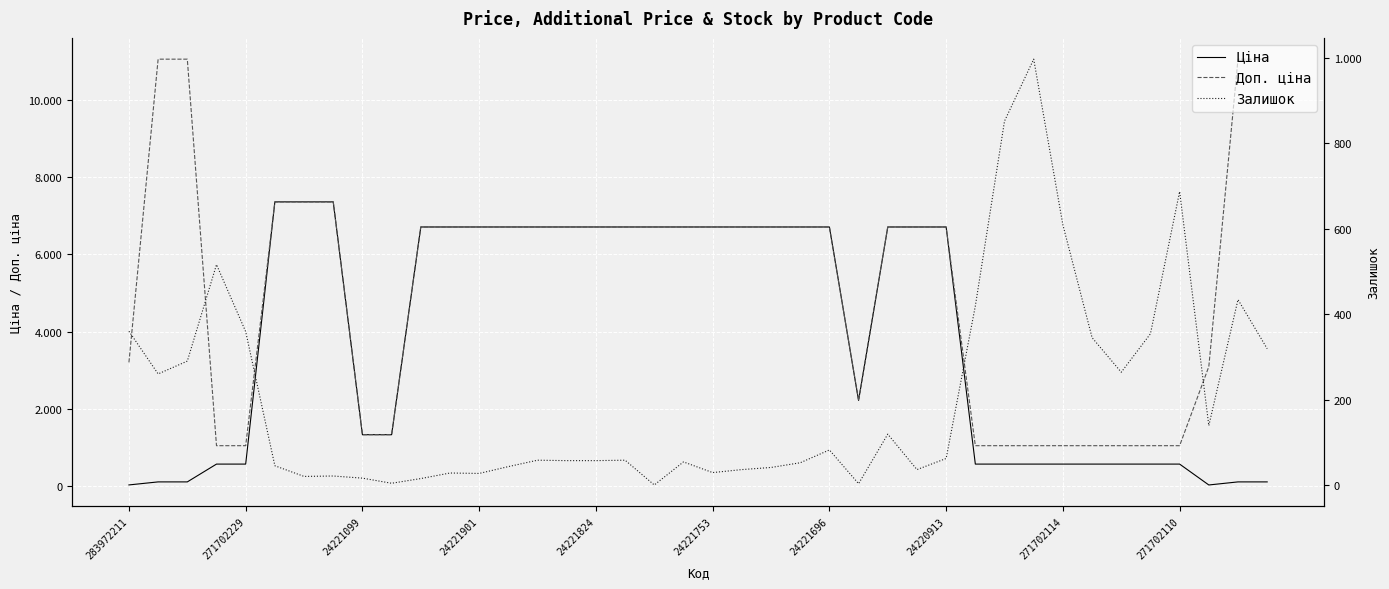

How many positive values does the Залишок series have?

39